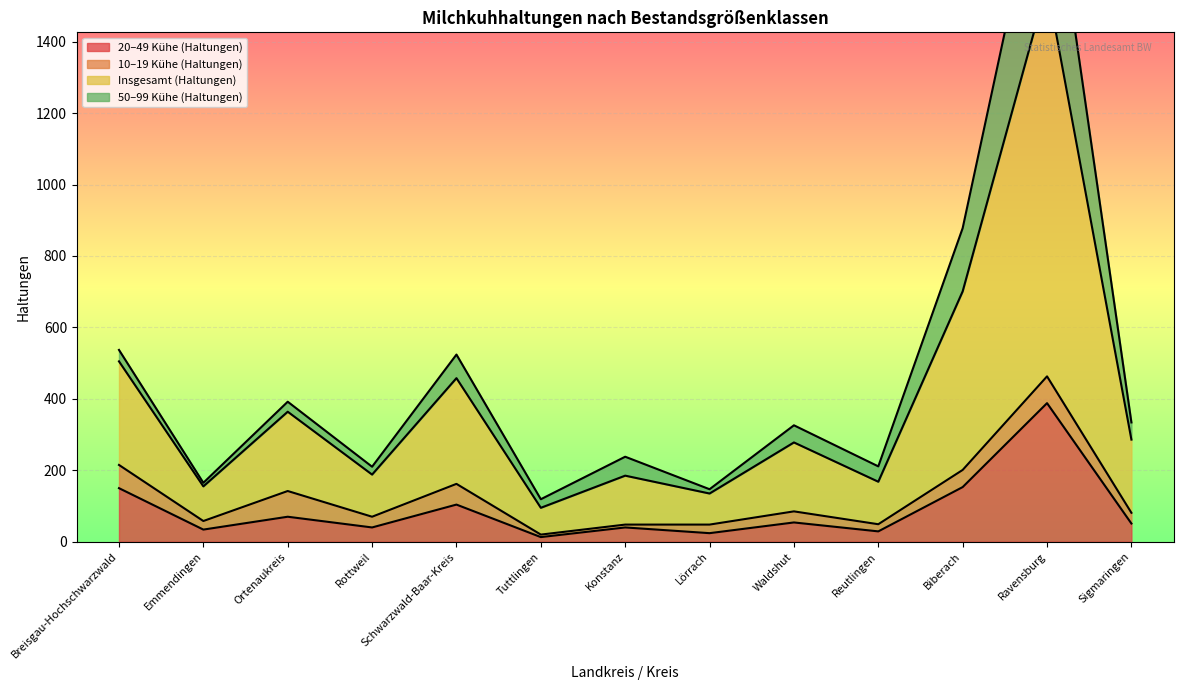

At which category does Insgesamt (Haltungen) reach its first local peak?

Ortenaukreis